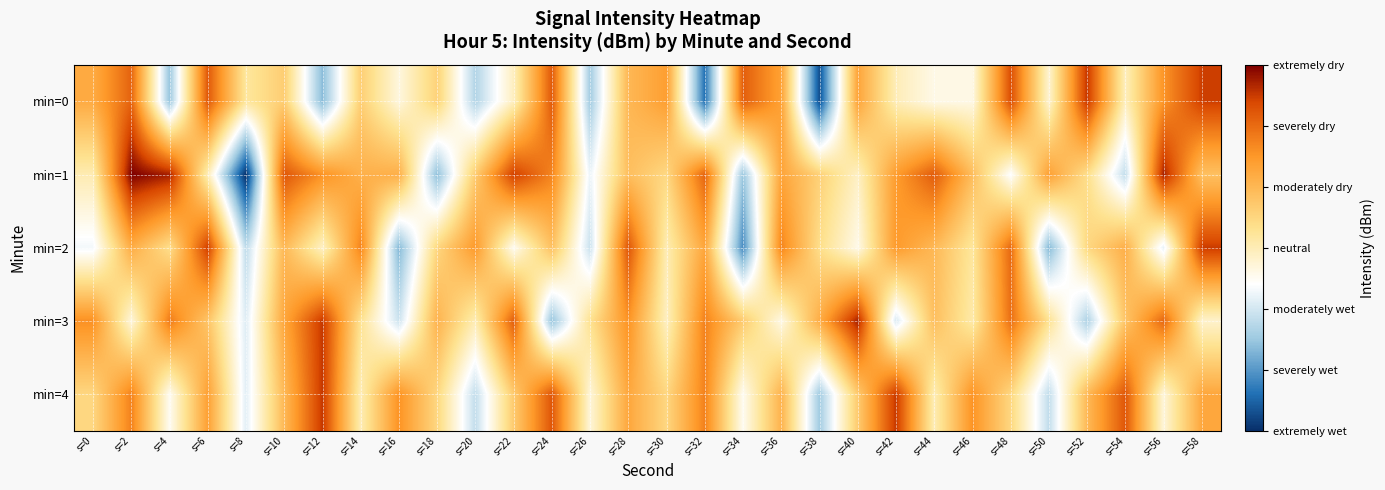

List the series in order of their peak value, lowest first.

min=2, min=4, min=0, min=3, min=1